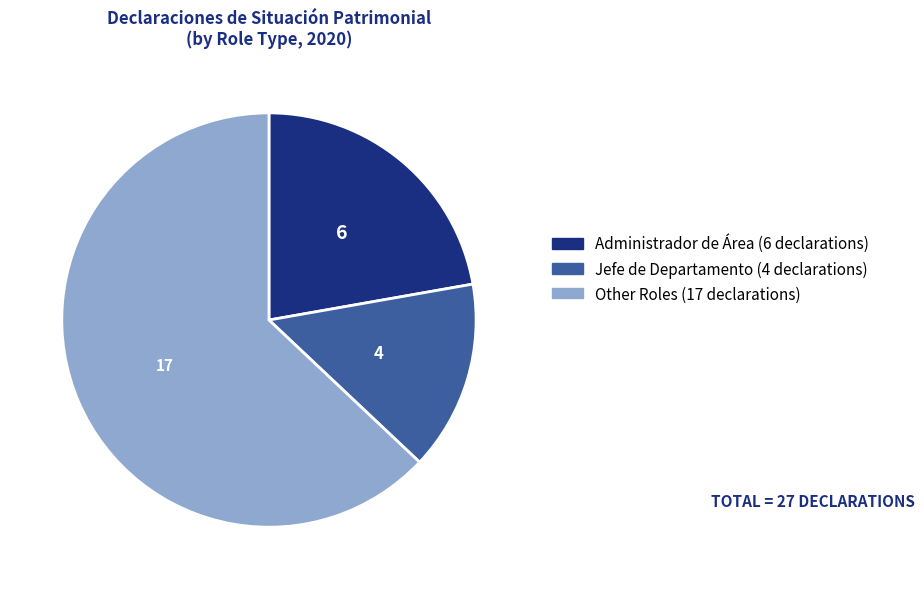

Does any single category account for the majority?

Yes